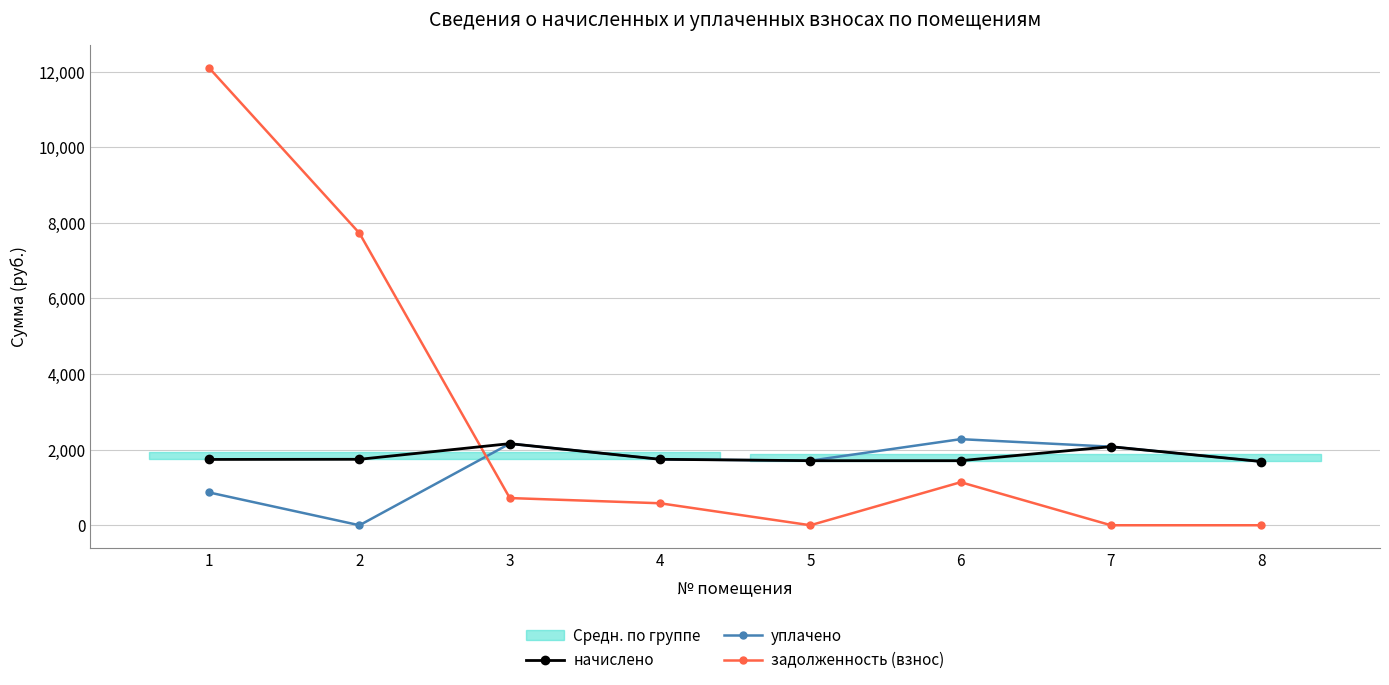

Is the value of уплачено at 6 greater than the value of задолженность (взнос) at 2?

No